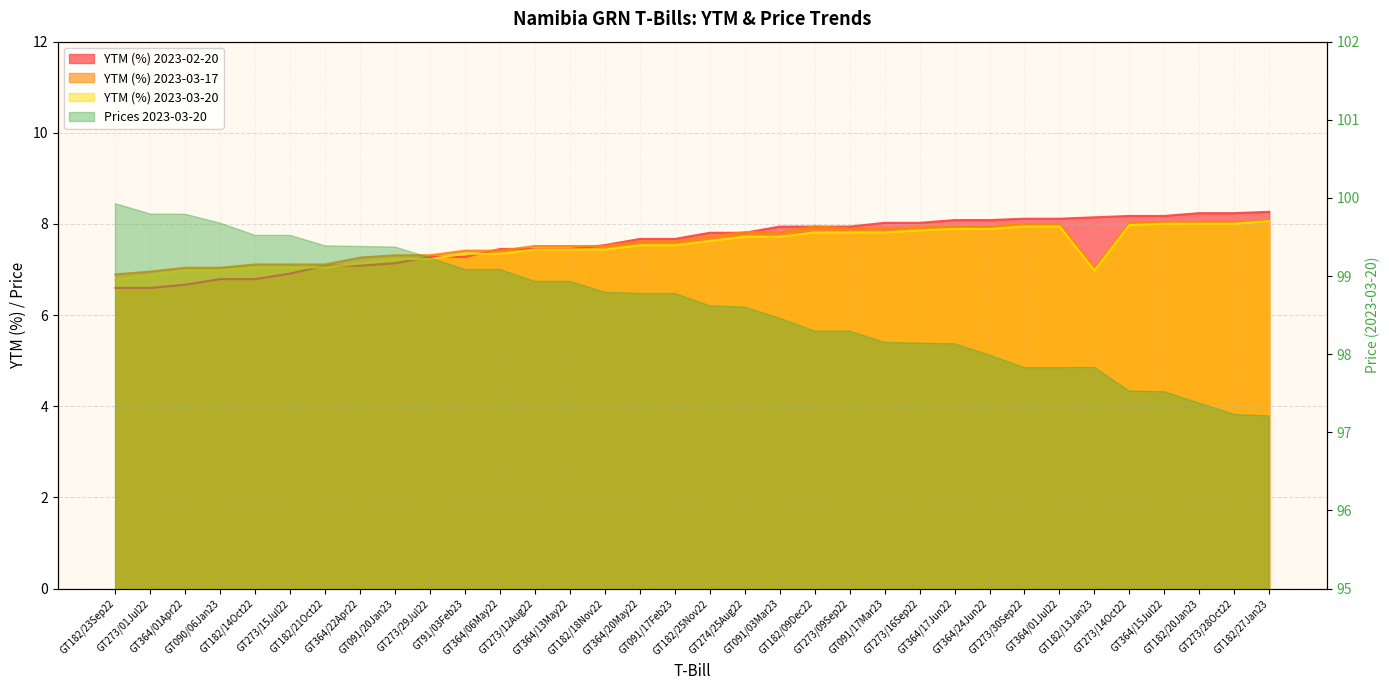

True or false: YTM (%) 2023-03-17 has more than 0 points higher than both neighbors.

True